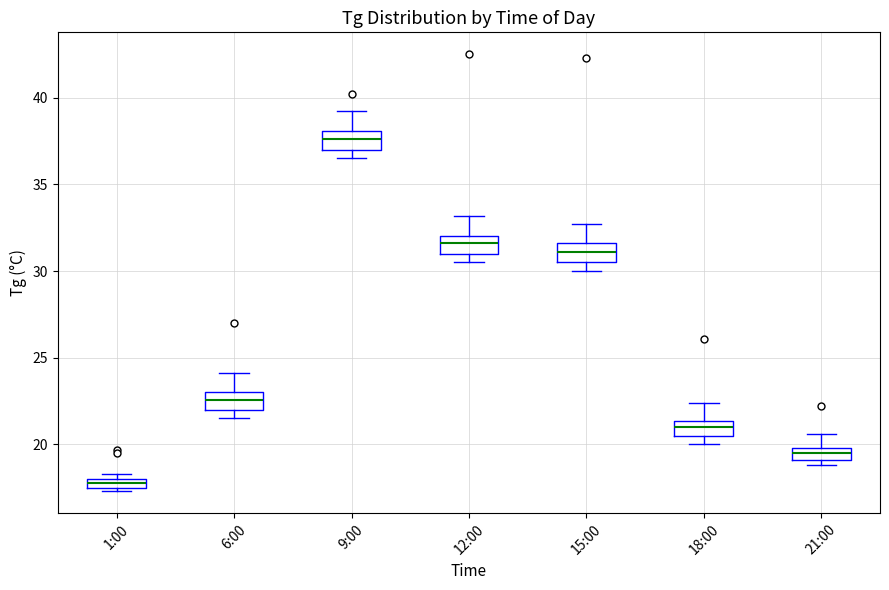

Where is the upper edge of the box for 1:00 on the y-axis? The values are not printed on the chart, so give them approximately, as read against the axis.

18.0